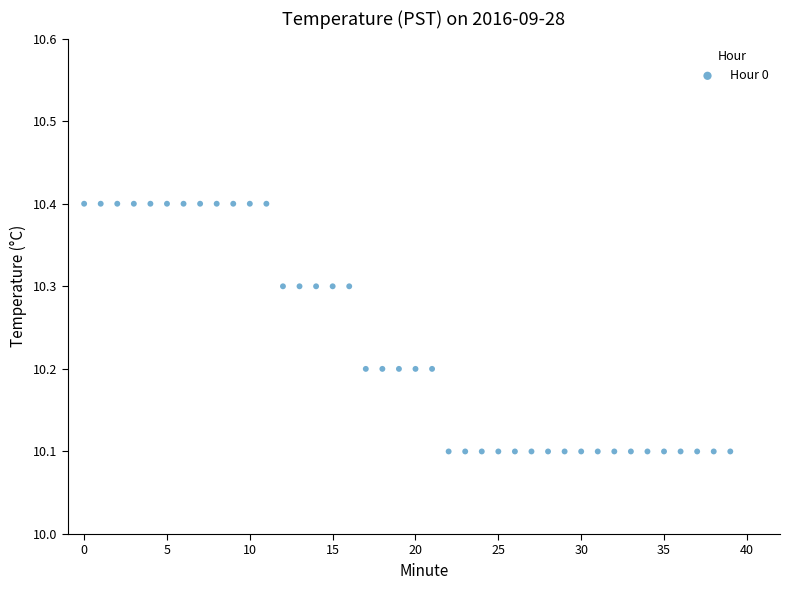

What is the range of Y values (max minus min)?

0.3